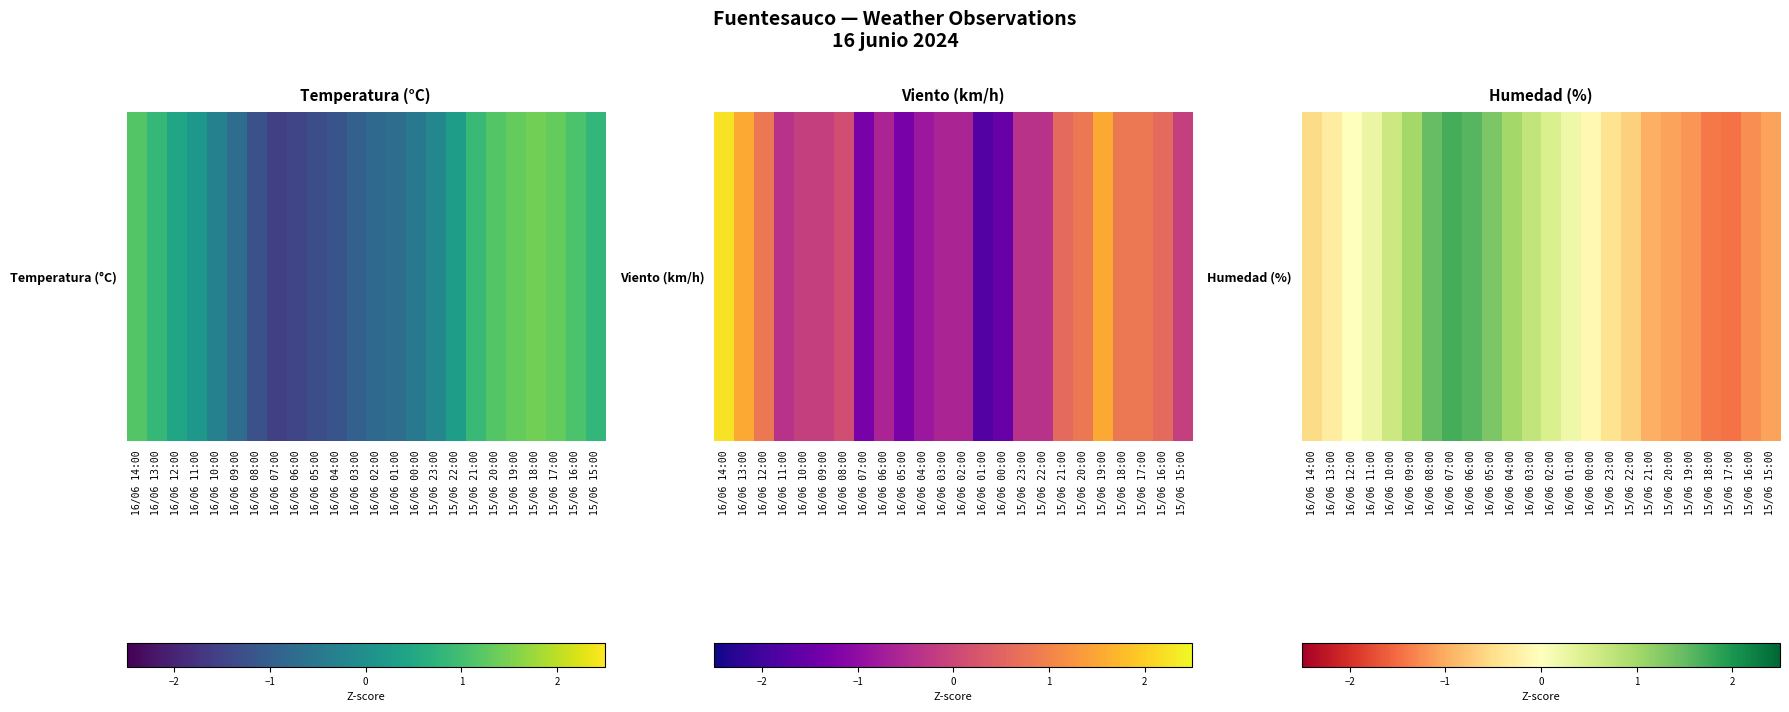

Where is the data nearest to the value 0?

16/06 12:00